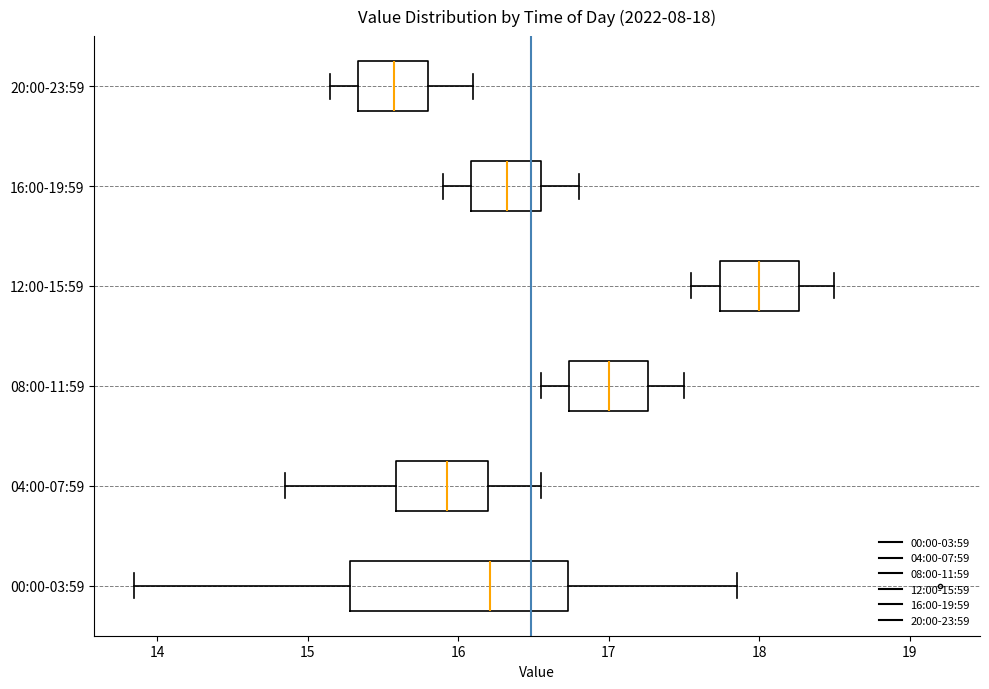

Which box is the widest, from its left edge to its right edge?

00:00-03:59